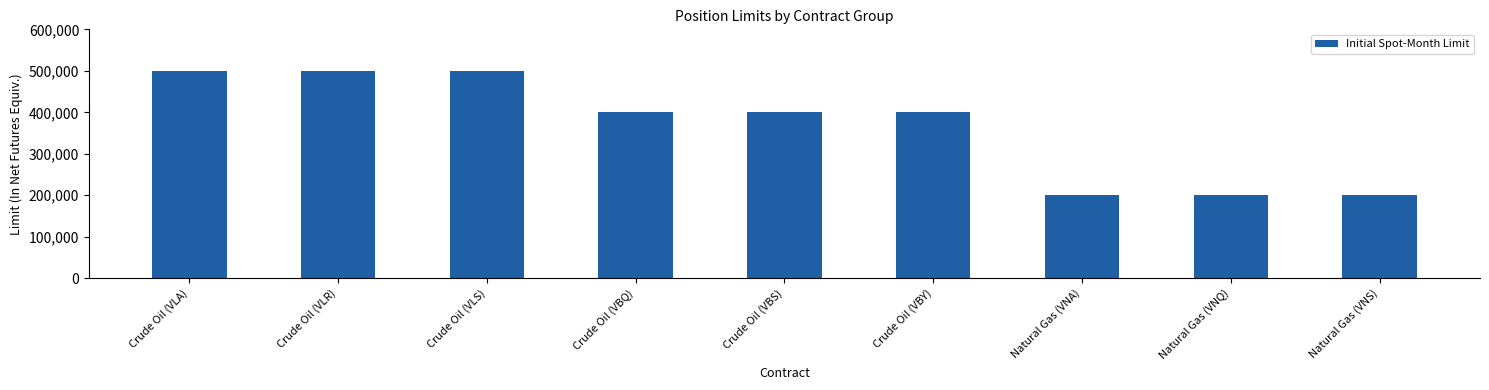

What is the minimum value shown in the chart?

200000